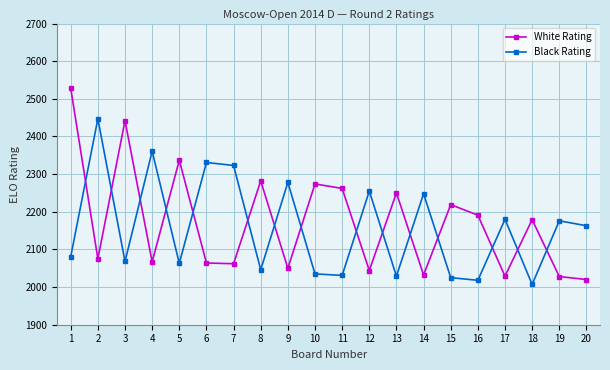

How many distinct data groups are displayed?

2